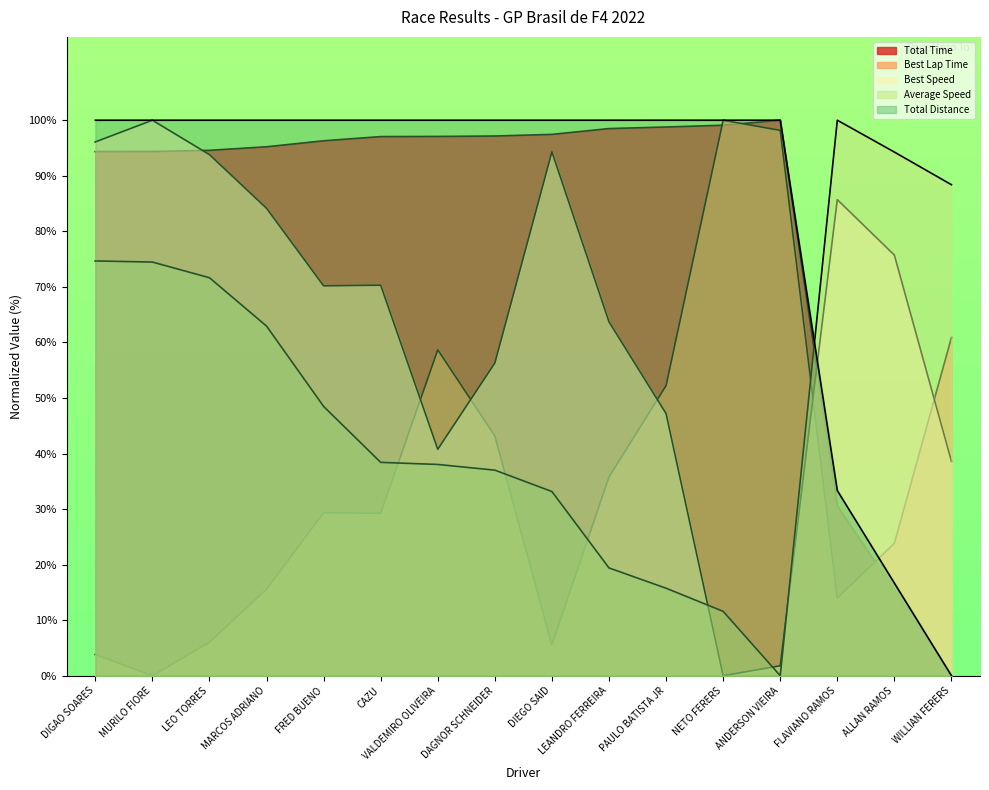

Reading right to left, transcribe all the data shown in this chart.

Total Time: WILLIAN FERERS=0.0	ALLAN RAMOS=15.3	FLAVIANO RAMOS=30.6	ANDERSON VIEIRA=100.0	NETO FERERS=99.1	PAULO BATISTA JR=98.8	LEANDRO FERREIRA=98.5	DIEGO SAID=97.4	DAGNOR SCHNEIDER=97.2	VALDEMIRO OLIVEIRA=97.1	CAZU=97.1	FRED BUENO=96.3	MARCOS ADRIANO=95.2	LEO TORRES=94.6	MURILO FIORE=94.4	DIGAO SOARES=94.4
Best Lap Time: WILLIAN FERERS=60.9	ALLAN RAMOS=23.8	FLAVIANO RAMOS=14.0	ANDERSON VIEIRA=98.2	NETO FERERS=100.0	PAULO BATISTA JR=52.2	LEANDRO FERREIRA=35.8	DIEGO SAID=5.6	DAGNOR SCHNEIDER=43.2	VALDEMIRO OLIVEIRA=58.7	CAZU=29.3	FRED BUENO=29.3	MARCOS ADRIANO=15.6	LEO TORRES=6.0	MURILO FIORE=0.0	DIGAO SOARES=3.8
Best Speed: WILLIAN FERERS=38.6	ALLAN RAMOS=75.7	FLAVIANO RAMOS=85.7	ANDERSON VIEIRA=1.8	NETO FERERS=0.0	PAULO BATISTA JR=47.2	LEANDRO FERREIRA=63.7	DIEGO SAID=94.3	DAGNOR SCHNEIDER=56.3	VALDEMIRO OLIVEIRA=40.8	CAZU=70.3	FRED BUENO=70.2	MARCOS ADRIANO=84.1	LEO TORRES=93.8	MURILO FIORE=100.0	DIGAO SOARES=96.1
Average Speed: WILLIAN FERERS=88.4	ALLAN RAMOS=94.3	FLAVIANO RAMOS=100.0	ANDERSON VIEIRA=0.0	NETO FERERS=11.6	PAULO BATISTA JR=15.7	LEANDRO FERREIRA=19.4	DIEGO SAID=33.2	DAGNOR SCHNEIDER=37.0	VALDEMIRO OLIVEIRA=38.0	CAZU=38.4	FRED BUENO=48.5	MARCOS ADRIANO=62.9	LEO TORRES=71.6	MURILO FIORE=74.5	DIGAO SOARES=74.7
Total Distance: WILLIAN FERERS=0.0	ALLAN RAMOS=16.7	FLAVIANO RAMOS=33.3	ANDERSON VIEIRA=100.0	NETO FERERS=100.0	PAULO BATISTA JR=100.0	LEANDRO FERREIRA=100.0	DIEGO SAID=100.0	DAGNOR SCHNEIDER=100.0	VALDEMIRO OLIVEIRA=100.0	CAZU=100.0	FRED BUENO=100.0	MARCOS ADRIANO=100.0	LEO TORRES=100.0	MURILO FIORE=100.0	DIGAO SOARES=100.0